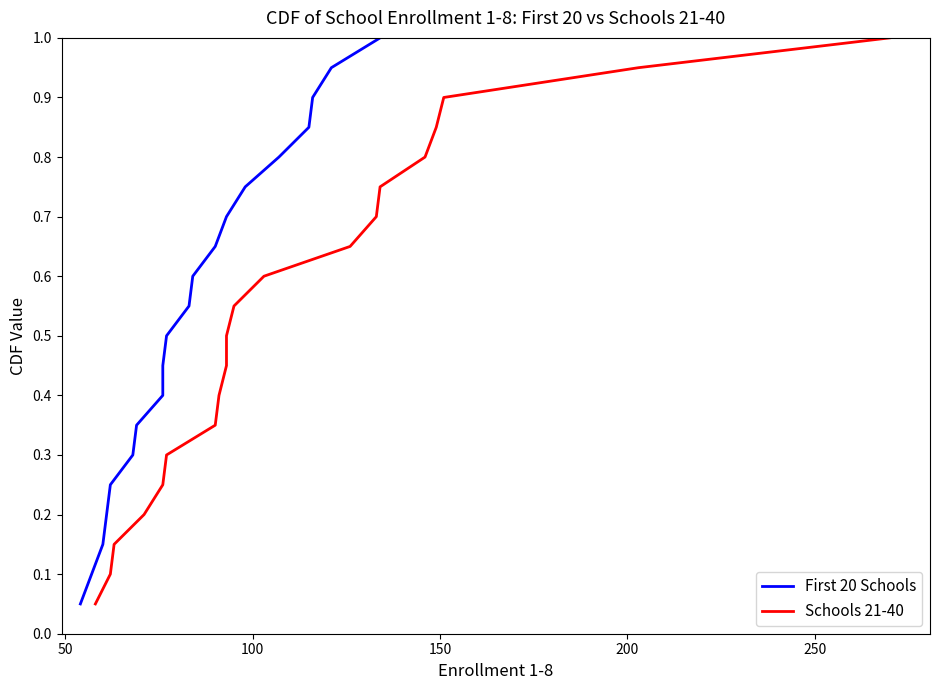

Reading left to right, what are all the values shown in this chart?

First 20 Schools: 0.1	0.1	0.1	0.2	0.2	0.3	0.3	0.4	0.5	0.5	0.6	0.6	0.7	0.7	0.8	0.8	0.8	0.9	0.9	1.0
Schools 21-40: 0.1	0.1	0.1	0.2	0.2	0.3	0.3	0.4	0.5	0.5	0.6	0.6	0.7	0.7	0.8	0.8	0.8	0.9	0.9	1.0